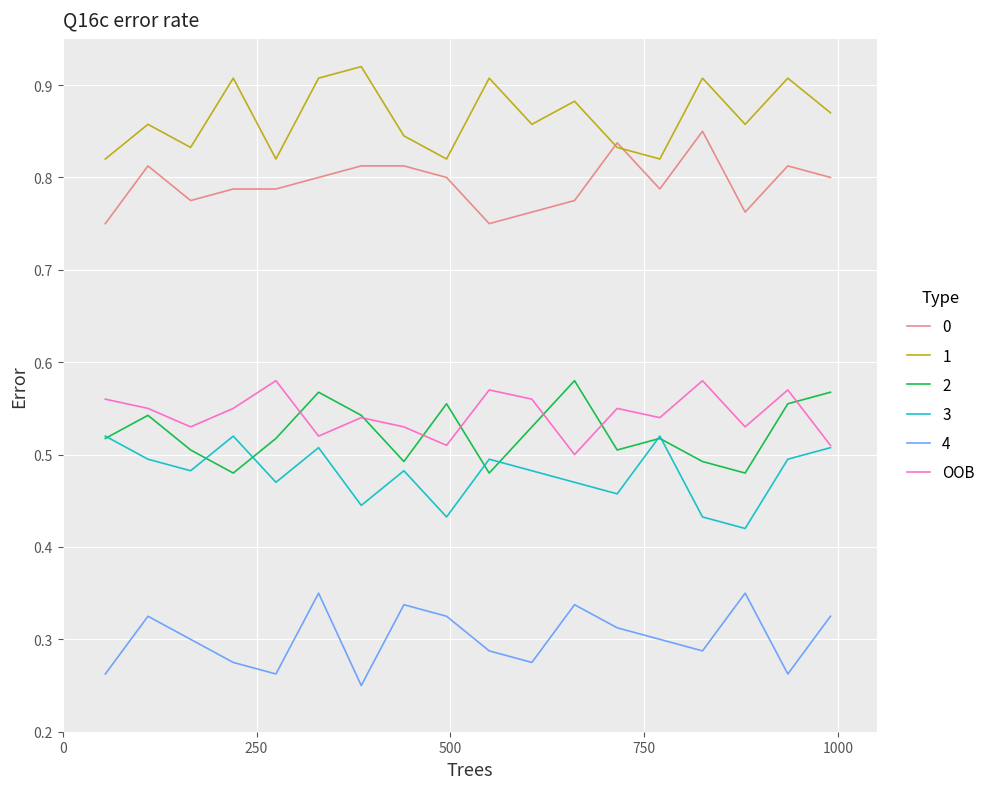

True or false: 3 and 1 intersect in this chart.

False